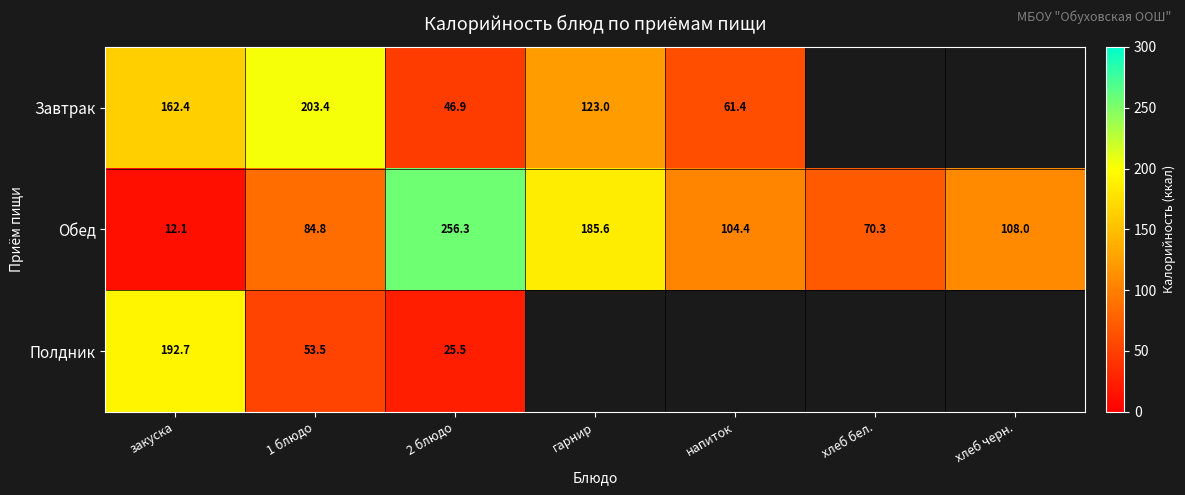

What is the difference between the highest and lowest values at 2 блюдо?

230.8